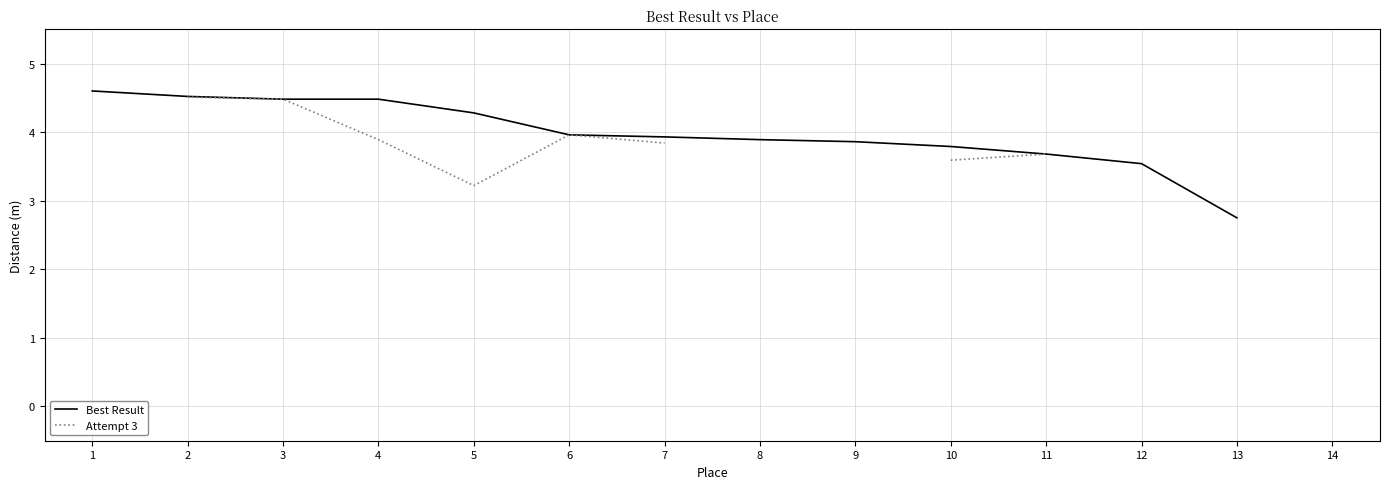

Rank the series by their average value, from highest to lowest.

Best Result, Attempt 3